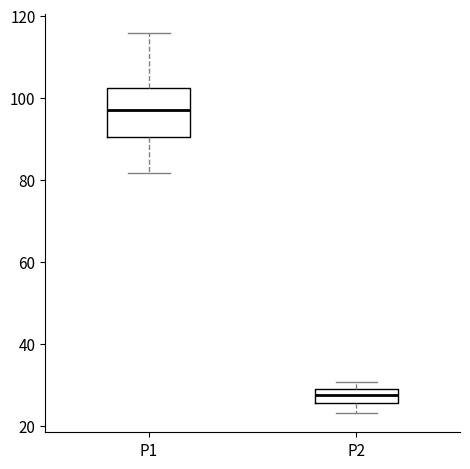

Where does the lower whisker of the box for P2 end on the y-axis? The values are not printed on the chart, so give them approximately, as read against the axis.

24